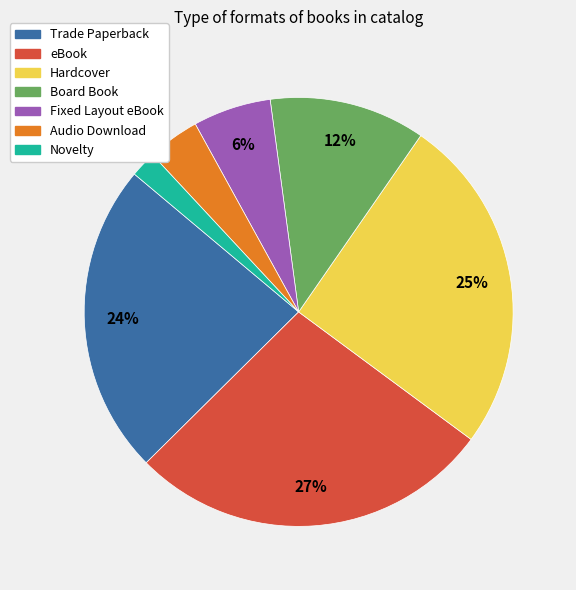

Combined, do Fixed Layout eBook and Trade Paperback account for over 50%?

No